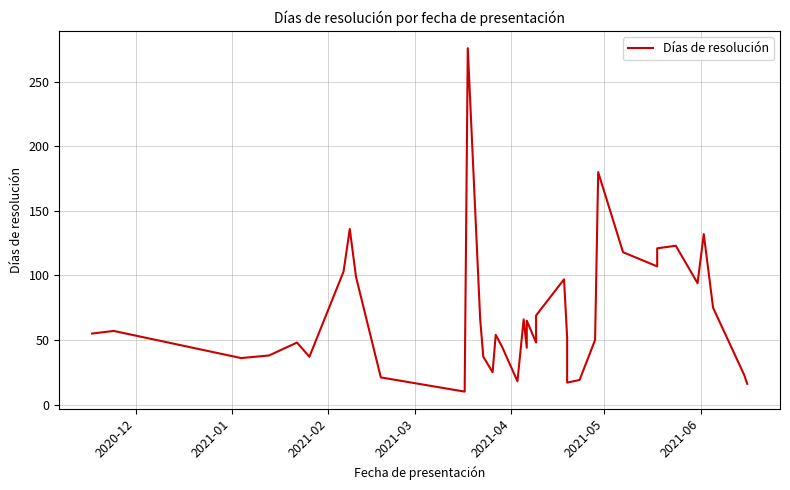

What is the difference between the second highest and minimum values?

170